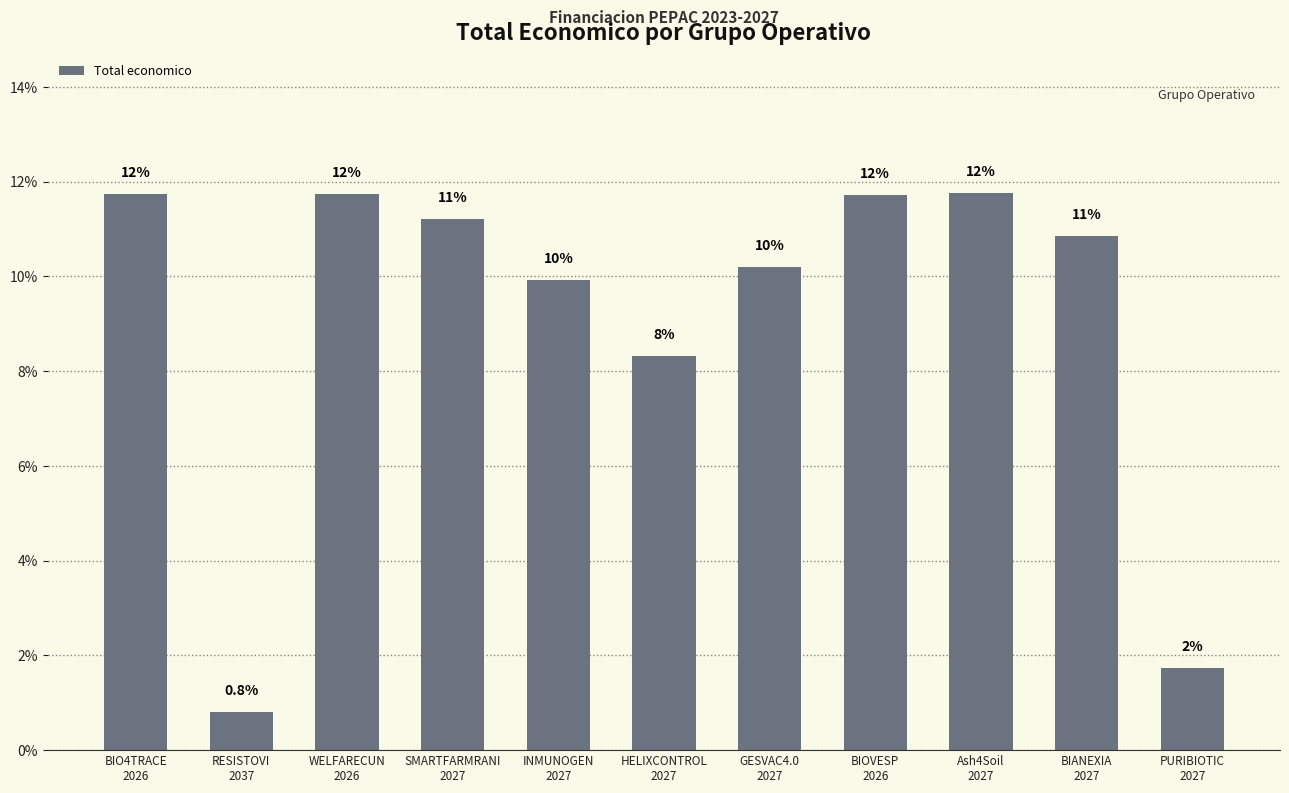

What is the label of the 5th bar from the left?

INMUNOGEN
2027